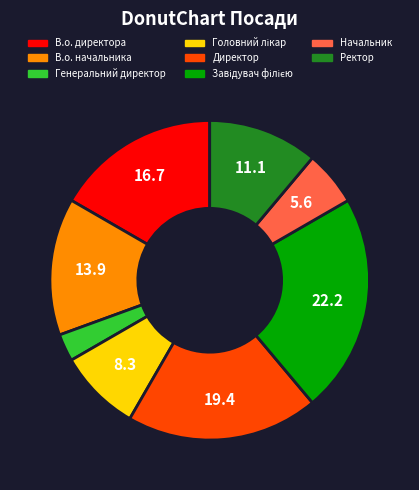

Which category has the smallest portion of the pie?

Генеральний директор